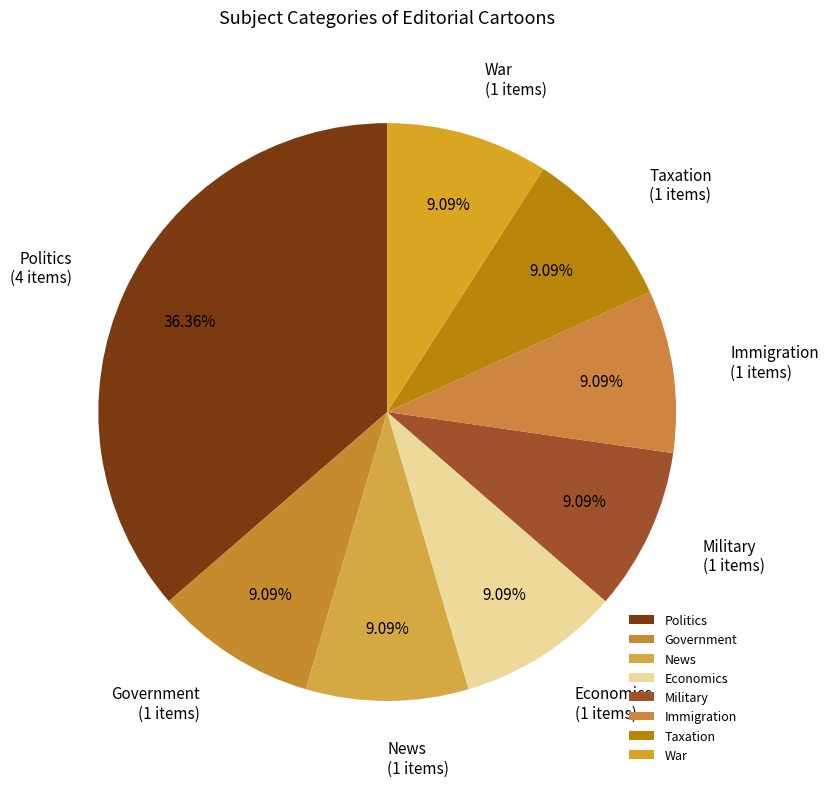

How many slices are in this pie chart?

8